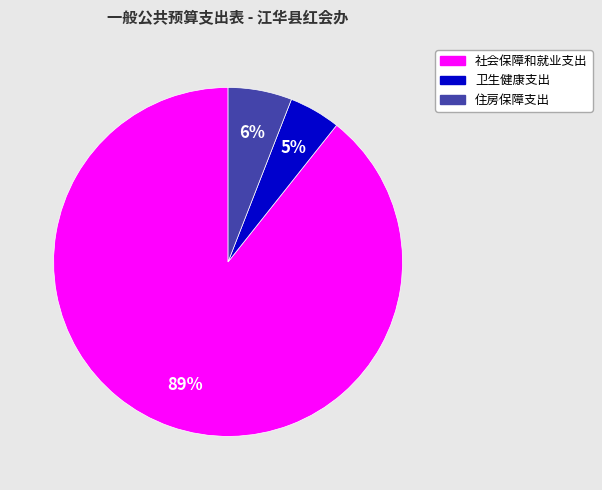

Is it true that 卫生健康支出 is 5% of the pie?

True